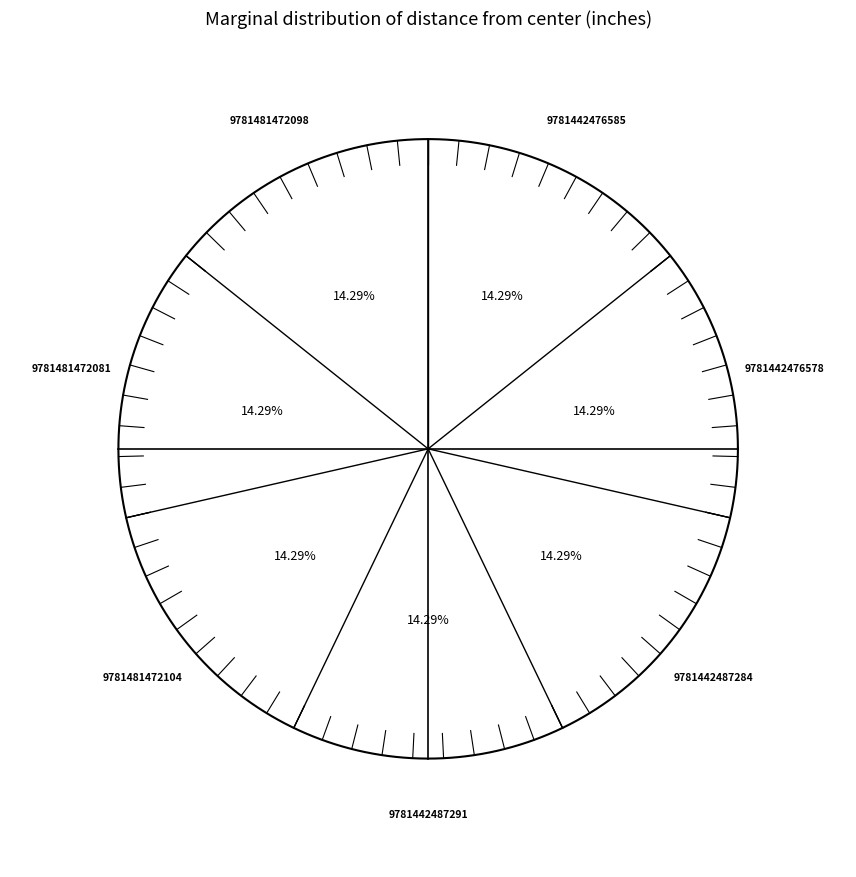

What is the largest slice in the pie chart?

9781481472098